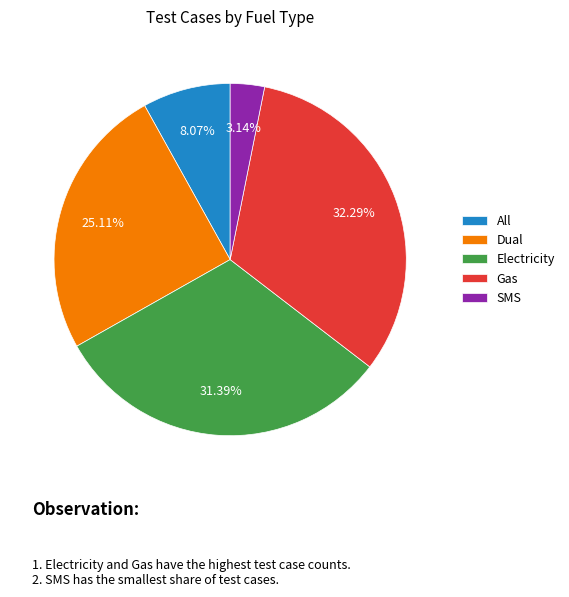

To the nearest percent, what is the difference between the Gas and Electricity slice percentages?

1%